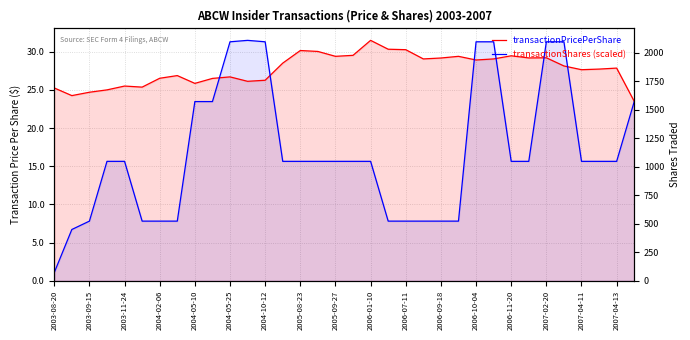

At 2004-05-25, list the series in order from smallest to largest.

transactionShares (scaled), transactionPricePerShare